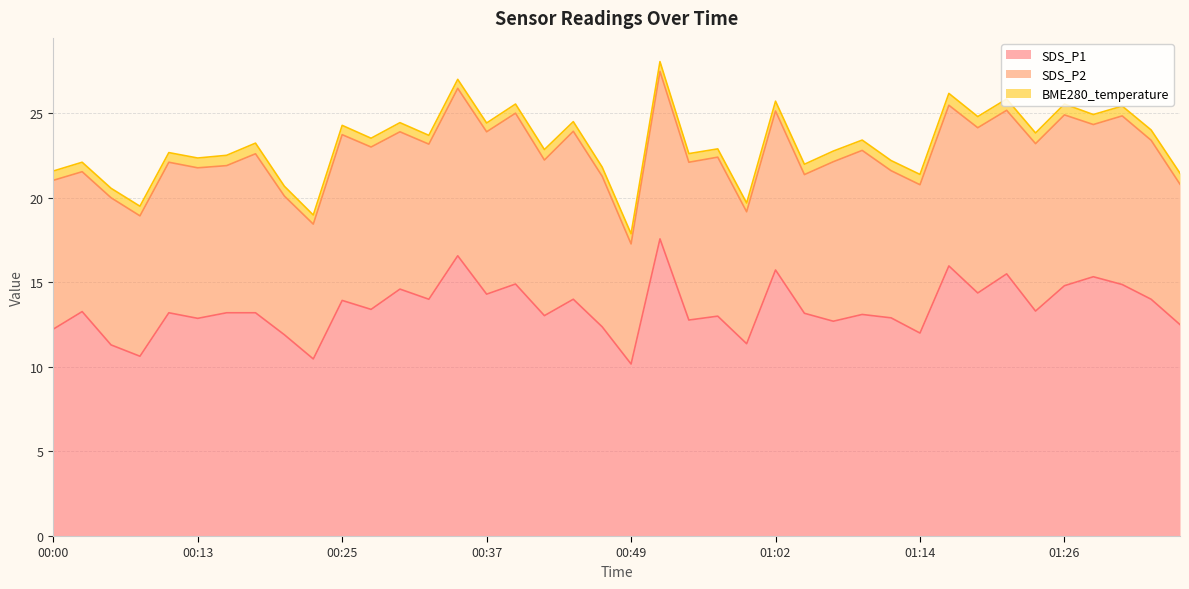

What is the label of the 36th point from the left?

01:26